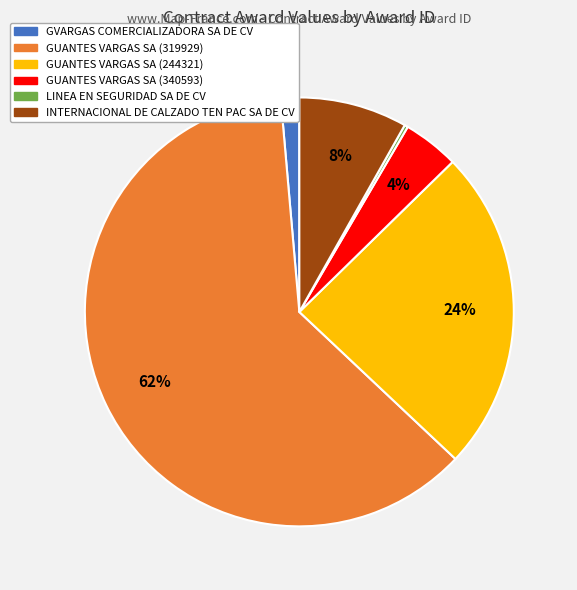

To the nearest percent, what is the average slice percentage?

17%